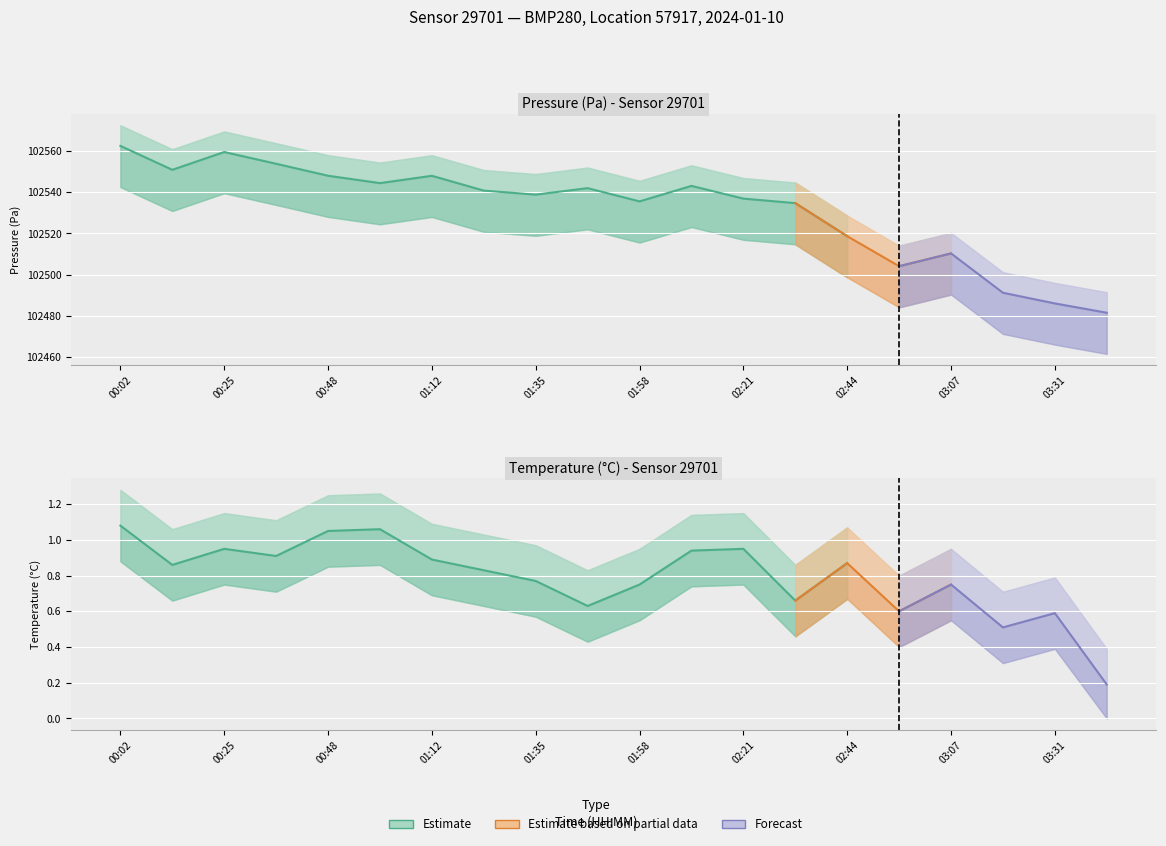

True or false: pressure_upper and pressure intersect in this chart.

False